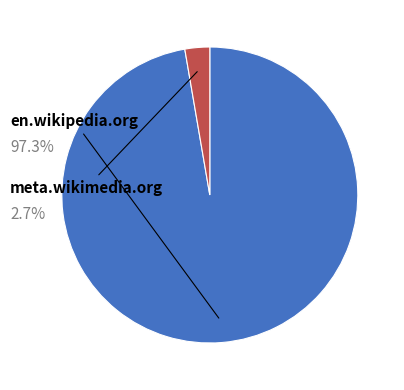

Is there any slice that represents more than half of the pie?

Yes